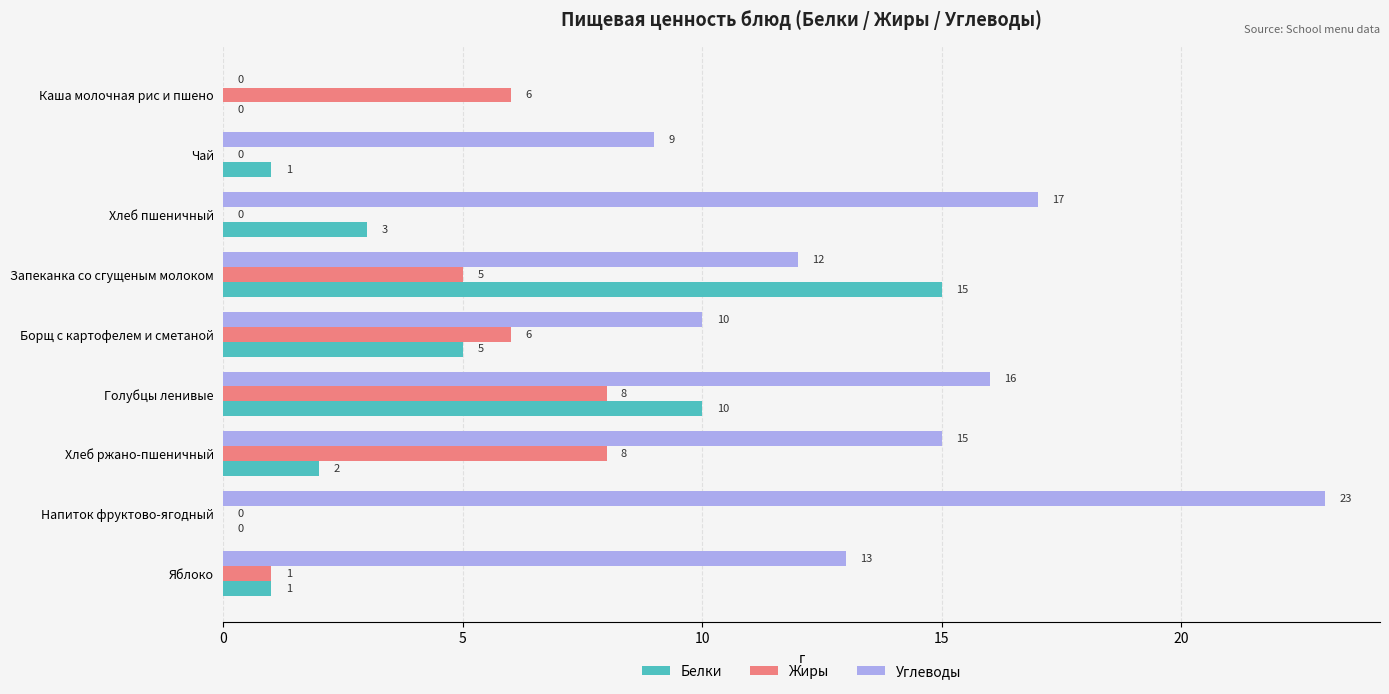

What is the maximum value for Жиры?

8